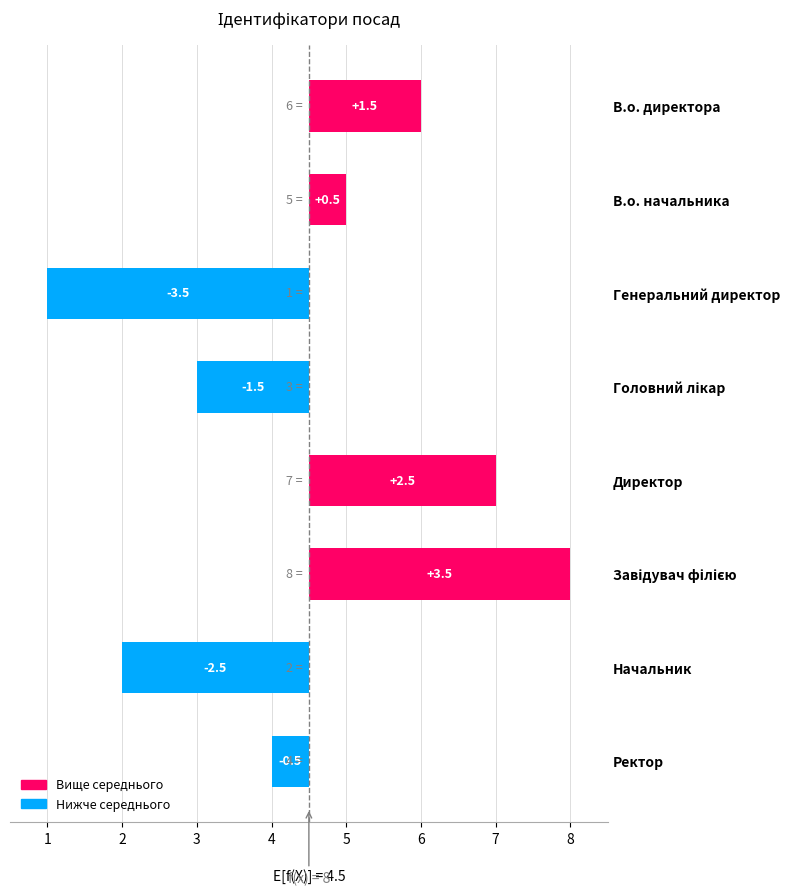

What is the sum of the values at В.о. директора and Ректор?

1.0